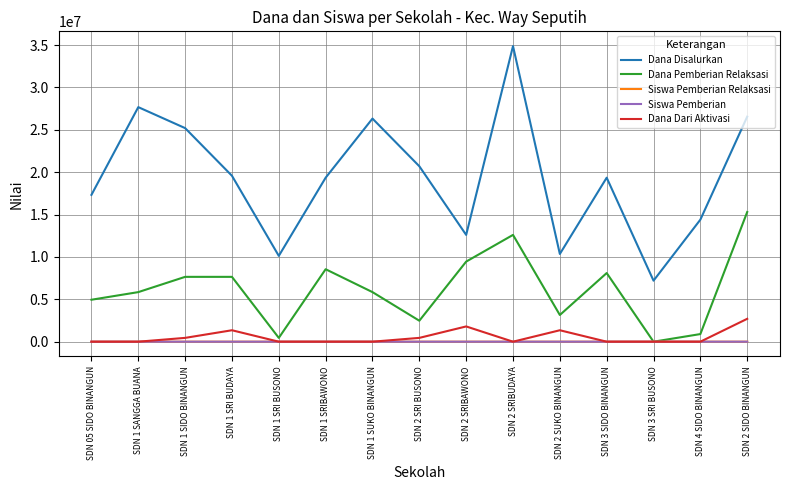

True or false: Dana Disalurkan and Dana Dari Aktivasi intersect in this chart.

False